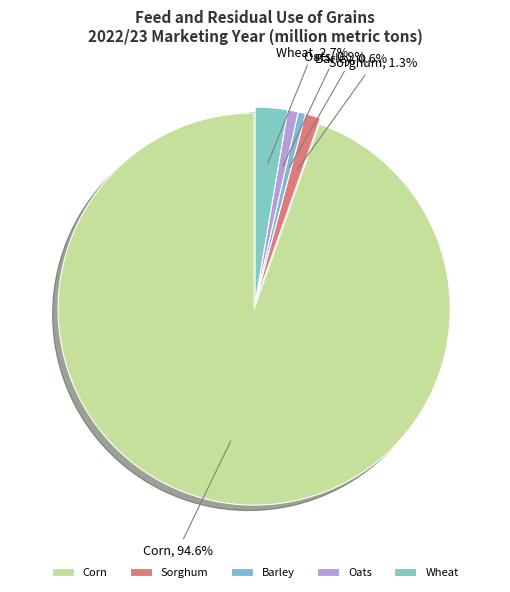

Does any single category account for the majority?

Yes